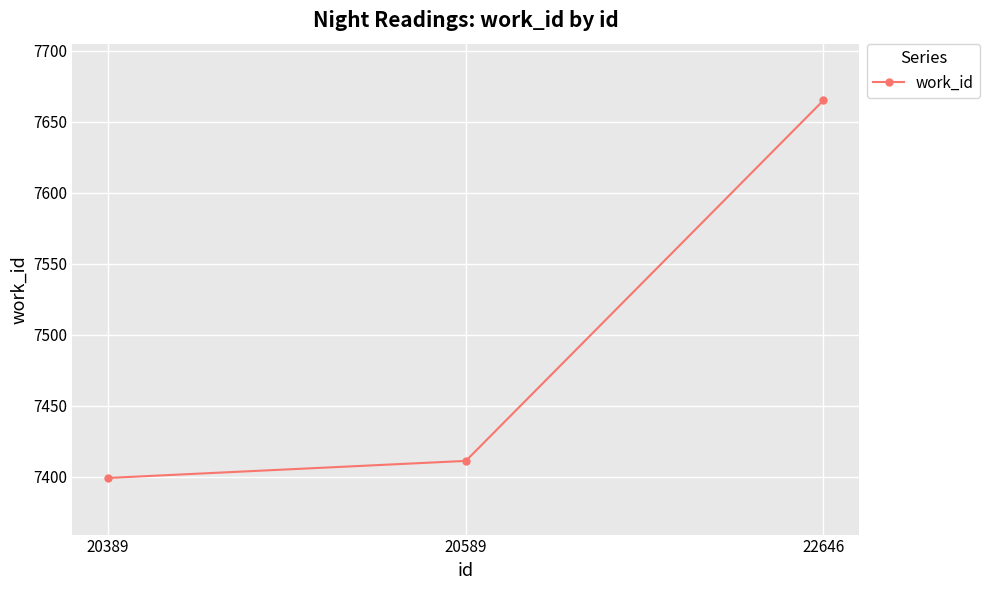

List the labels in order of value, largest first.

22646, 20589, 20389